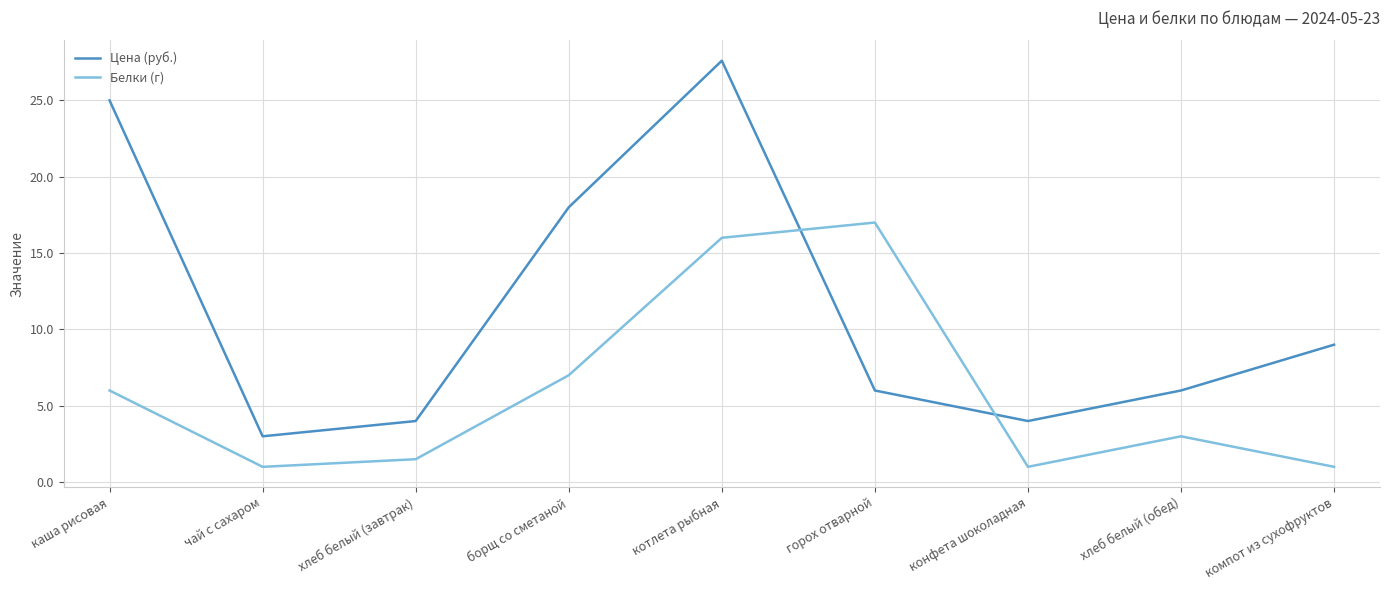

Rank the series at котлета рыбная from lowest to highest value.

Белки (г), Цена (руб.)